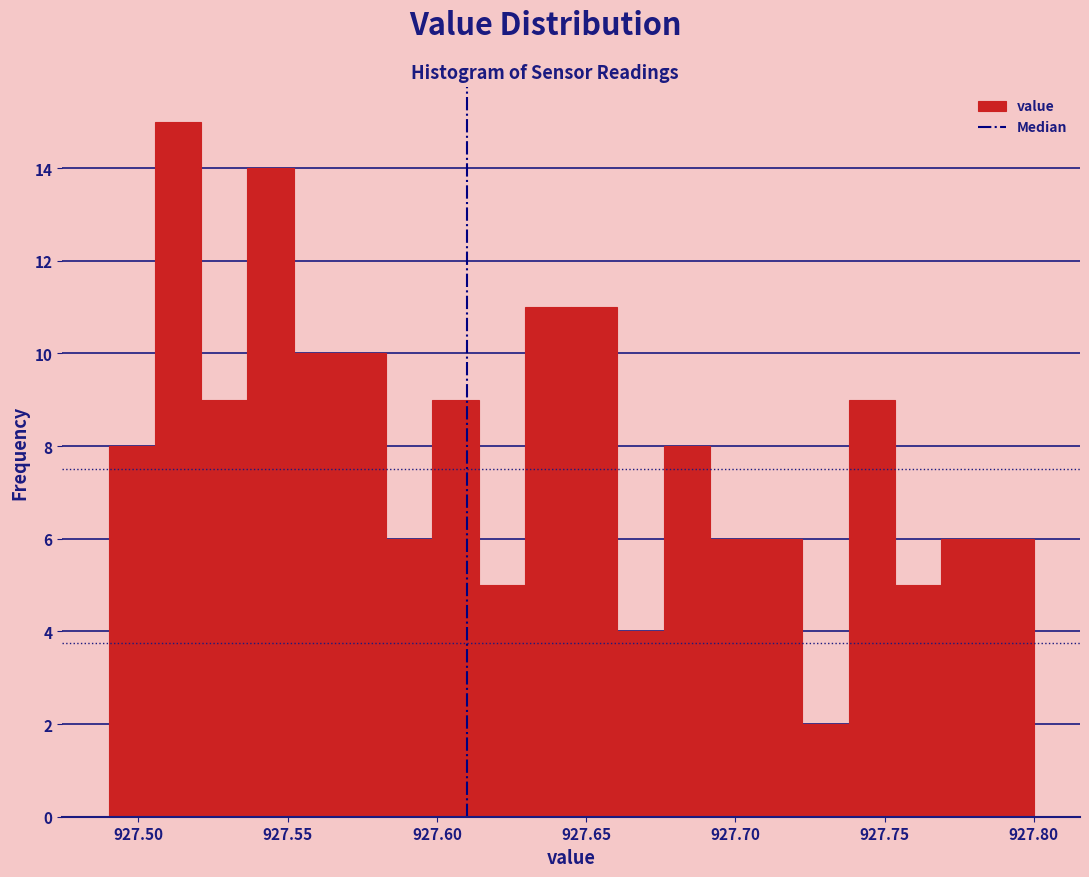

Around what value on the x-axis is the tallest bar? Give the approximate position of its centre, as read against the axis.

927.515